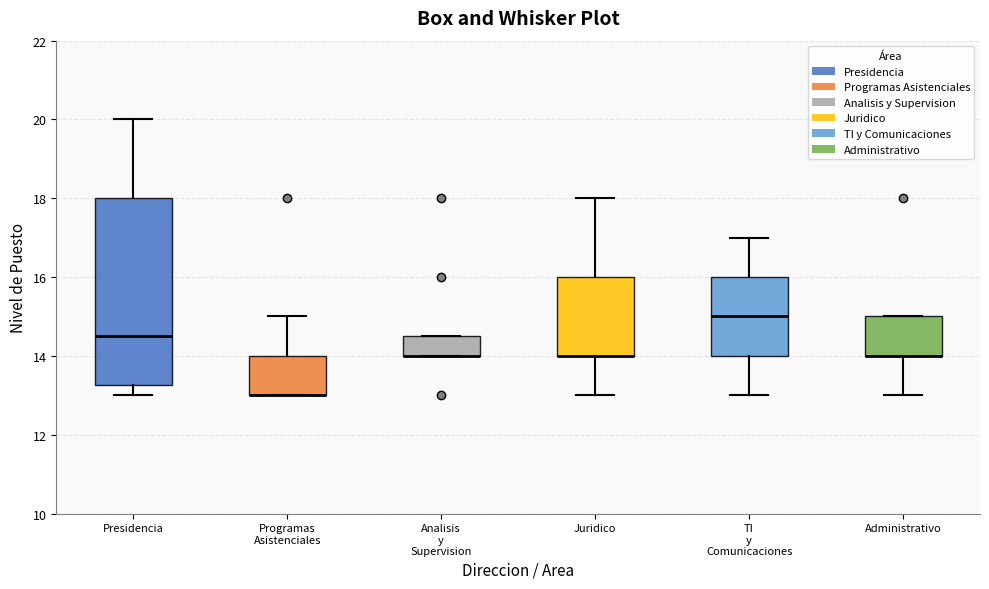

Reading left to right, transcribe this box plot: for each box, give where its median line is, the range the box spans, and where its two whiskers end, as read against the y-axis. The values are not printed on the chart, so give them approximately, as read against the axis.

Presidencia: median 14.6, box 13.2 to 18.0, whiskers 13.0 to 20.0
Programas Asistenciales: median 13.0 (drawn on the box's lower edge), box 13.0 to 14.0, whiskers 13.0 to 15.0
Analisis y Supervision: median 14.0 (drawn on the box's lower edge), box 14.0 to 14.6, whiskers 14.0 to 14.6
Juridico: median 14.0 (drawn on the box's lower edge), box 14.0 to 16.0, whiskers 13.0 to 18.0
TI y Comunicaciones: median 15.0, box 14.0 to 16.0, whiskers 13.0 to 17.0
Administrativo: median 14.0 (drawn on the box's lower edge), box 14.0 to 15.0, whiskers 13.0 to 15.0